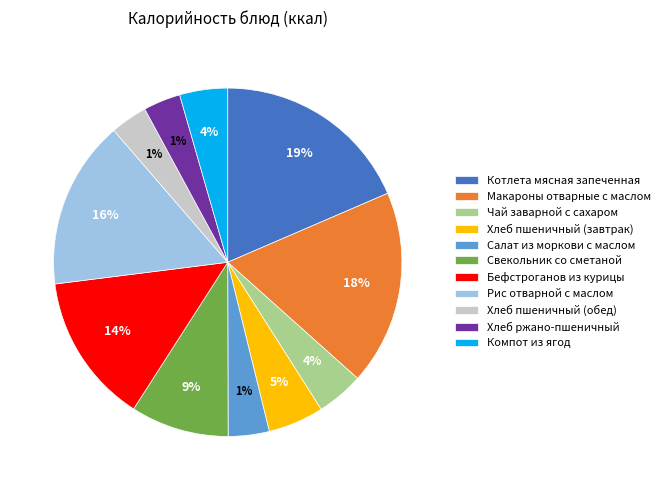

Is the sum of Чай заварной с сахаром and Хлеб пшеничный (обед) greater than half?

No